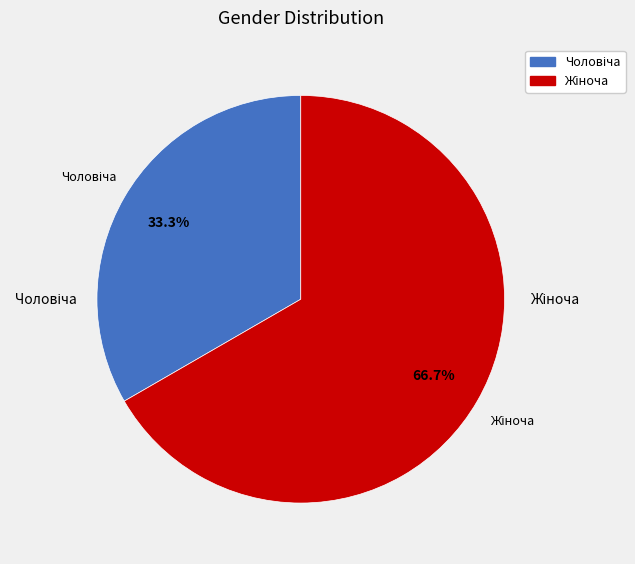

Is there any slice that represents more than half of the pie?

Yes